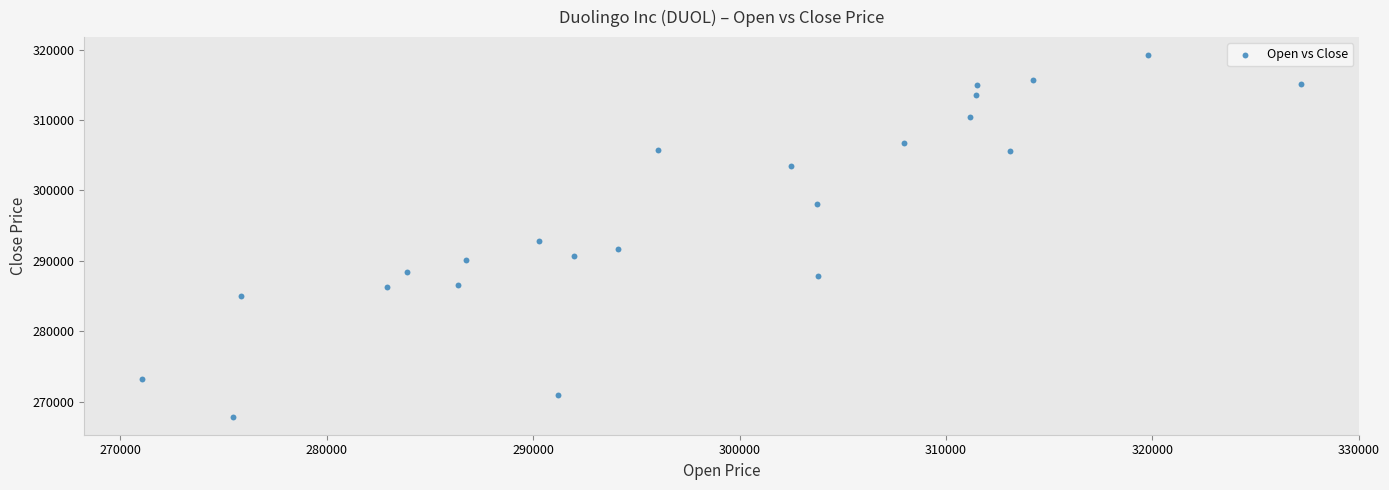

What is the range of X values (max minus min)?

56155